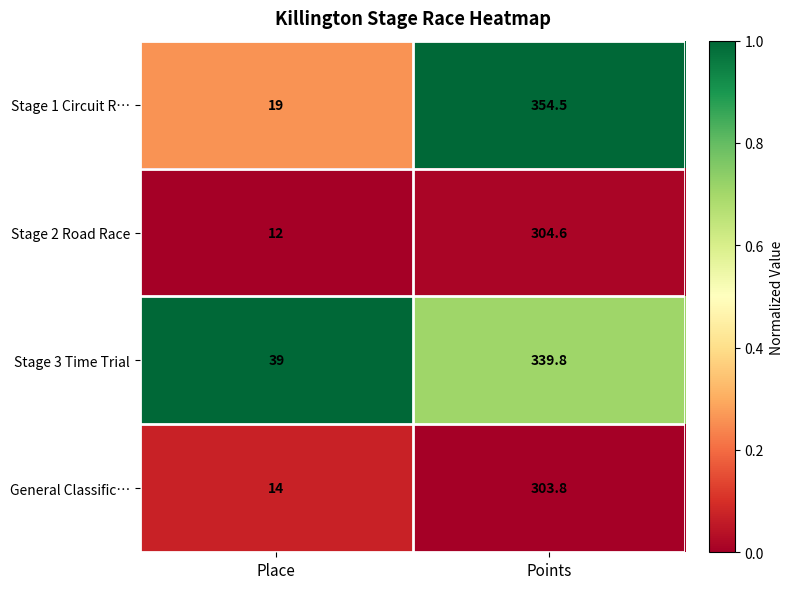

At which label is Stage 1 Circuit R… closest to 186?

Place